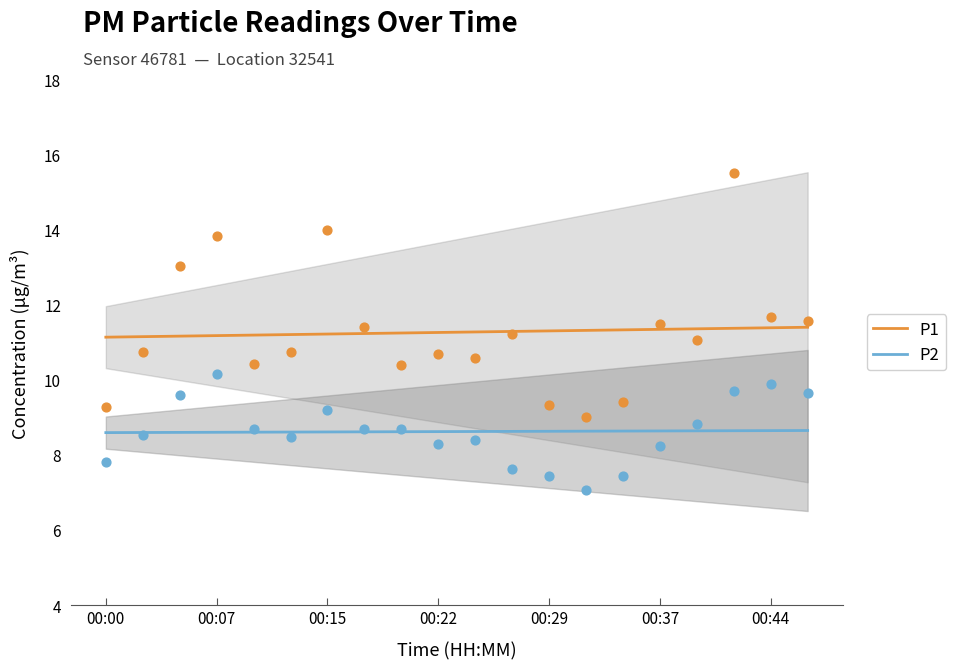

What is the total value across all series at 13?

19.9